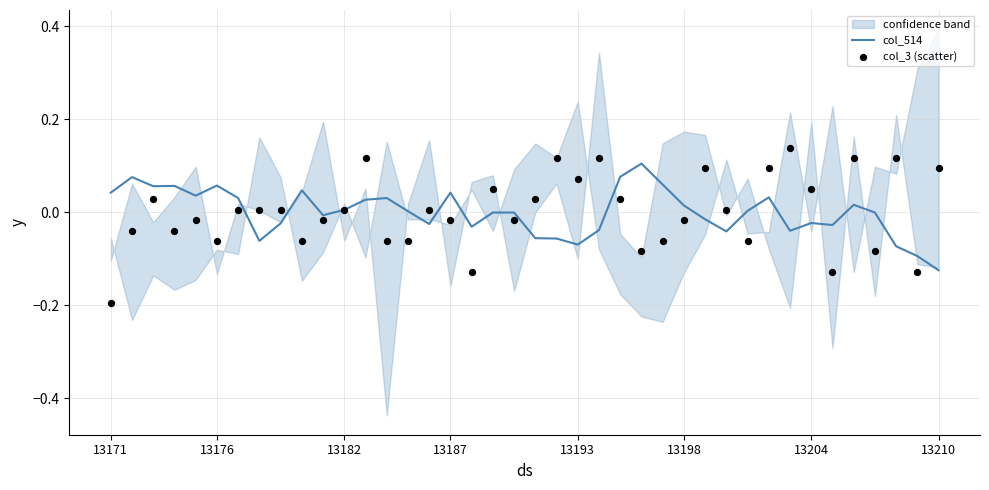

Which series reaches the maximum Y coordinate?

col_3 (scatter)